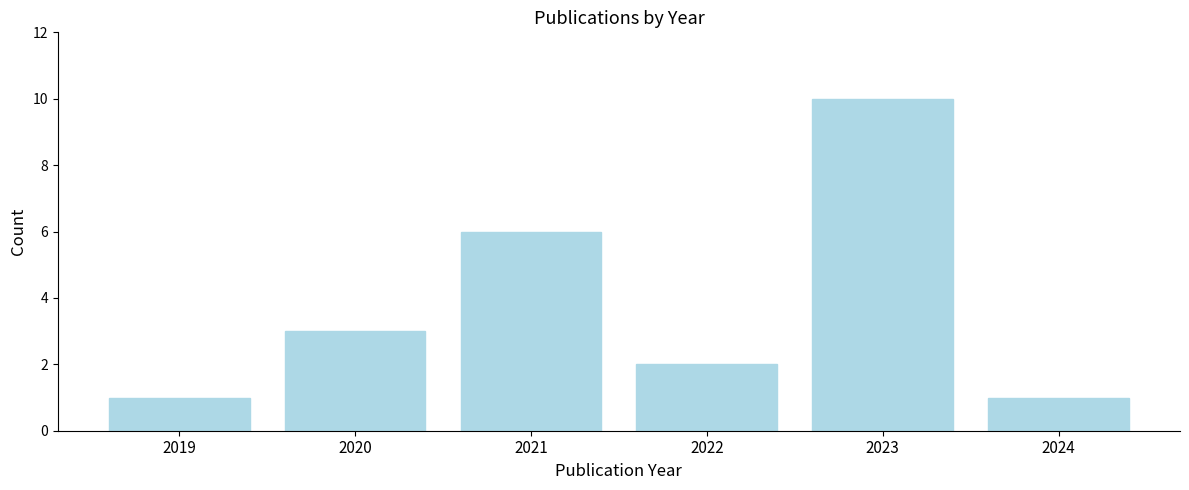

Reading left to right, extract all data points from this chart.

2019=1	2020=3	2021=6	2022=2	2023=10	2024=1